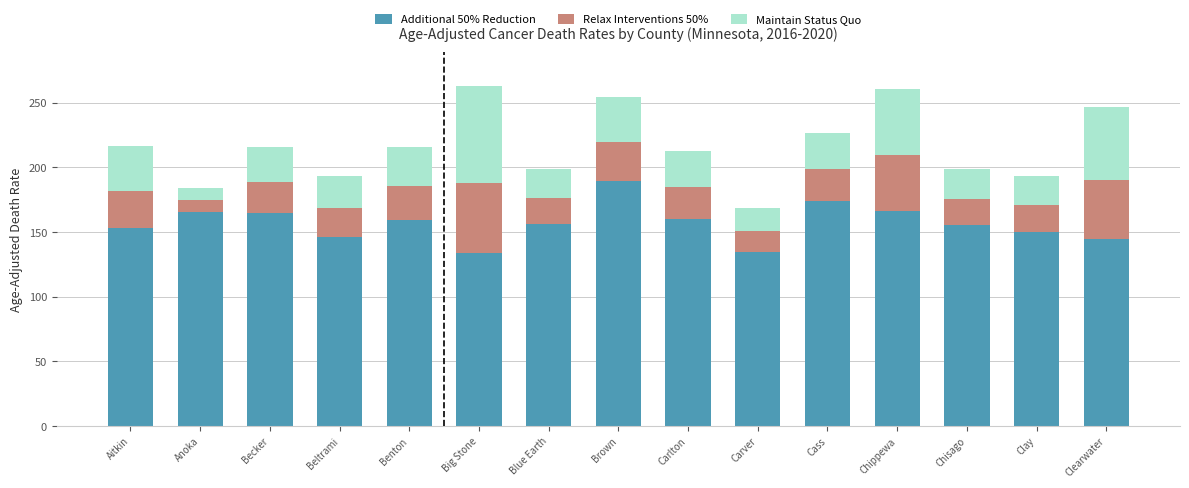

What is the total value across all series at Anoka?

184.0